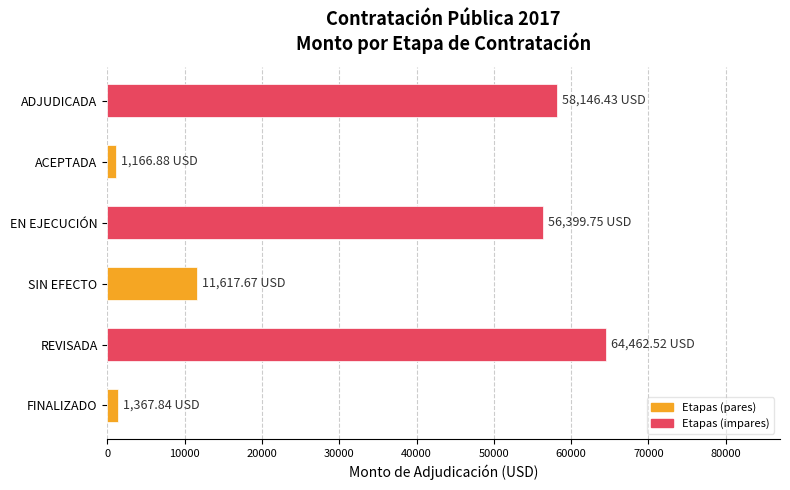

Where is the data nearest to the value 32814?

SIN EFECTO